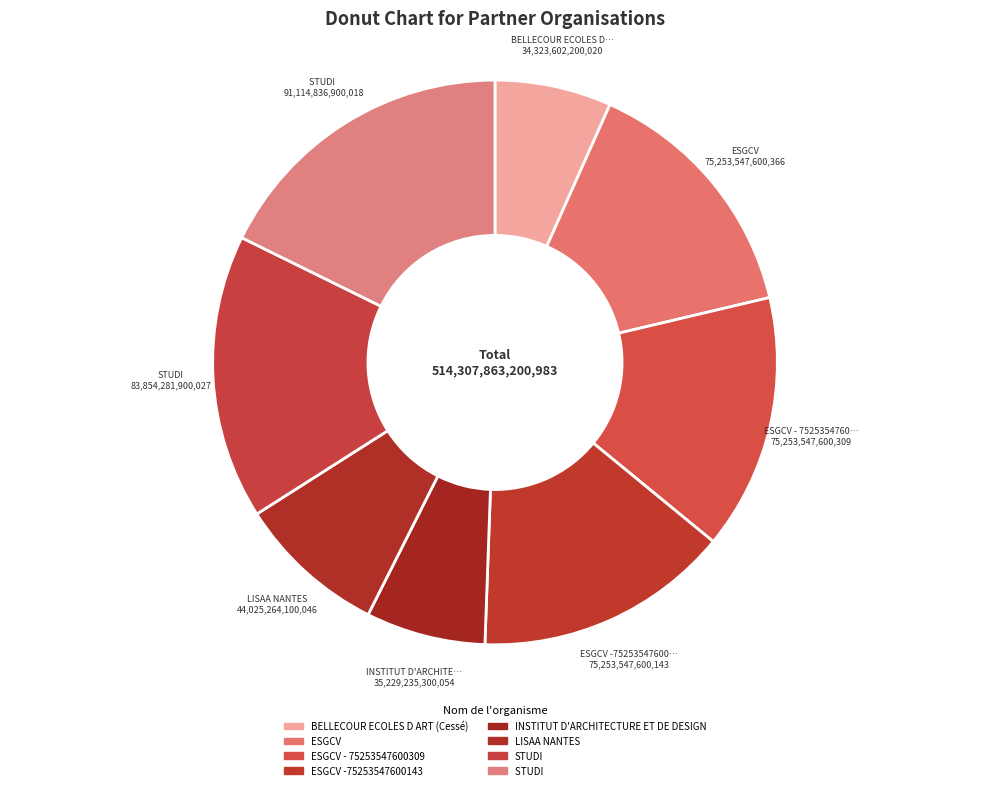

How many segments does this pie chart have?

8